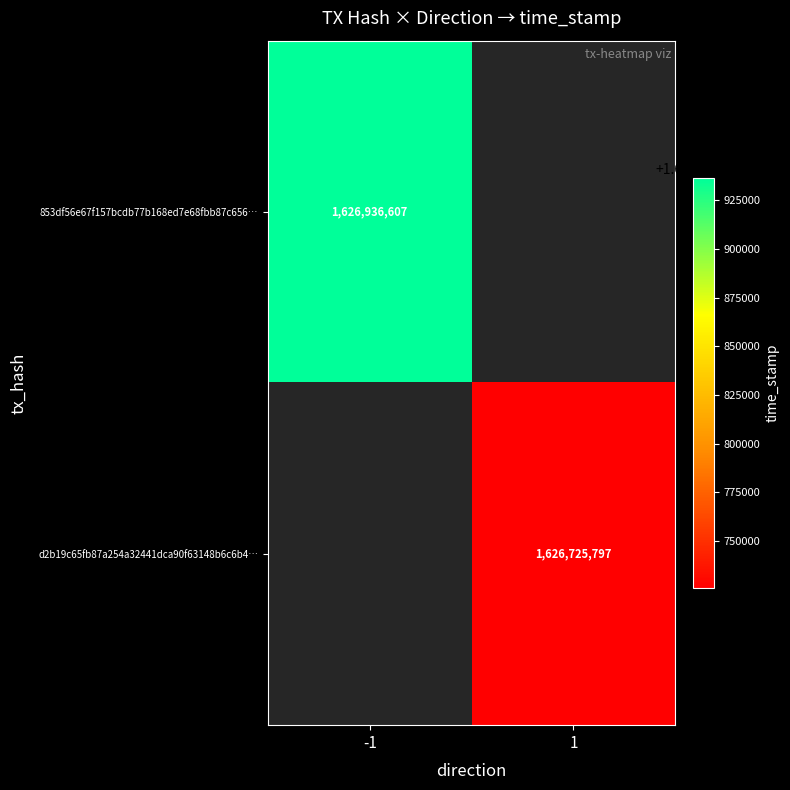

True or false: d2b19c65fb87a254a32441dca90f63148b6c6b4… has a value of 1626725797 at 1.

True